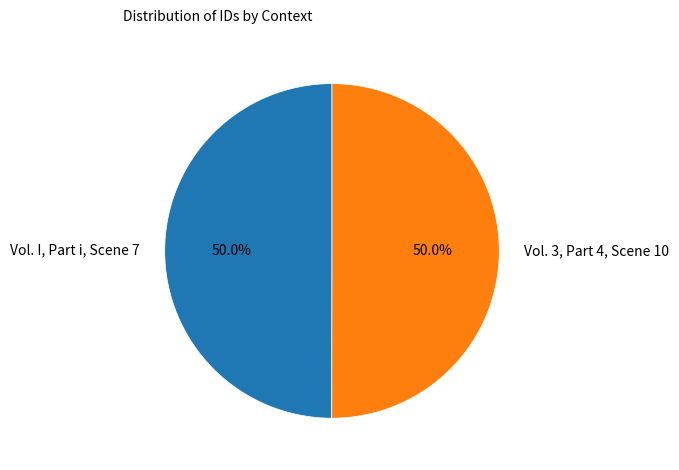

How many slices are in this pie chart?

2